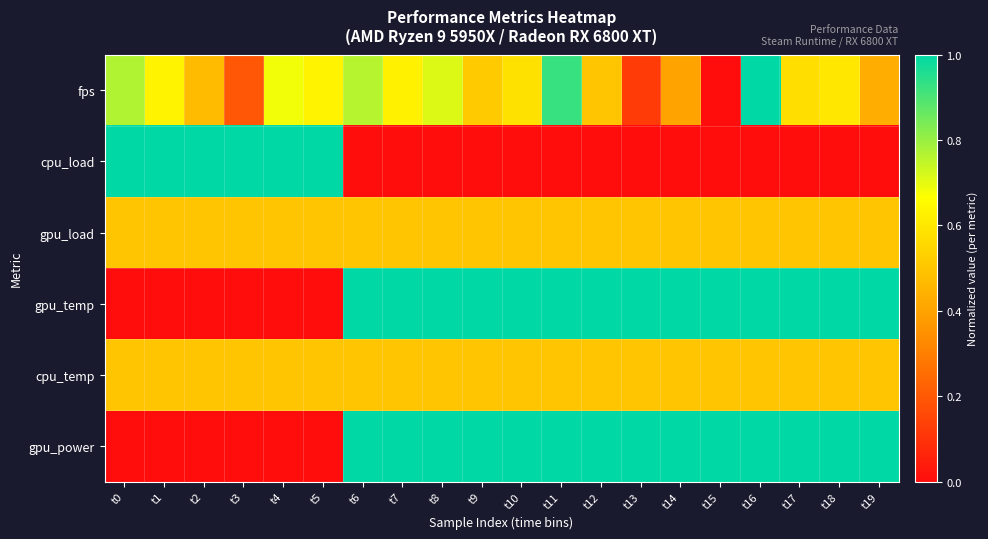

At which category does the chart reach its minimum across all series?

t15